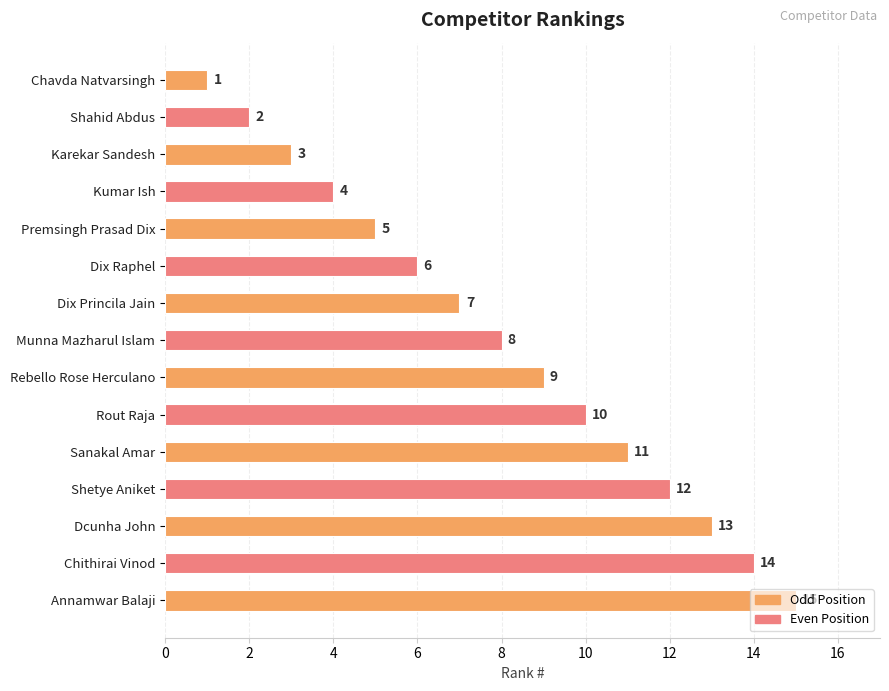

Which has a higher value, Dcunha John or Dix Princila Jain?

Dcunha John